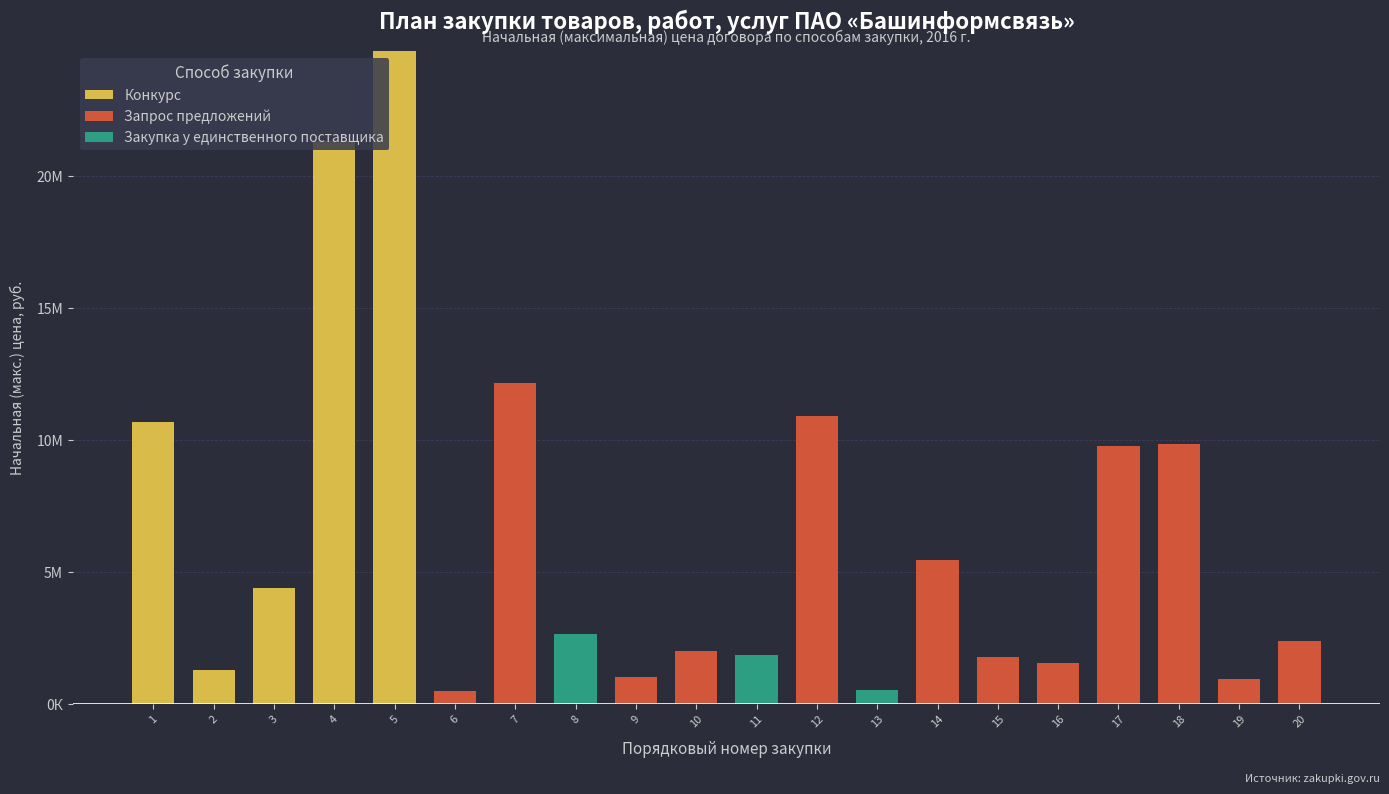

What is the average value of the Конкурс series?

3119271.1